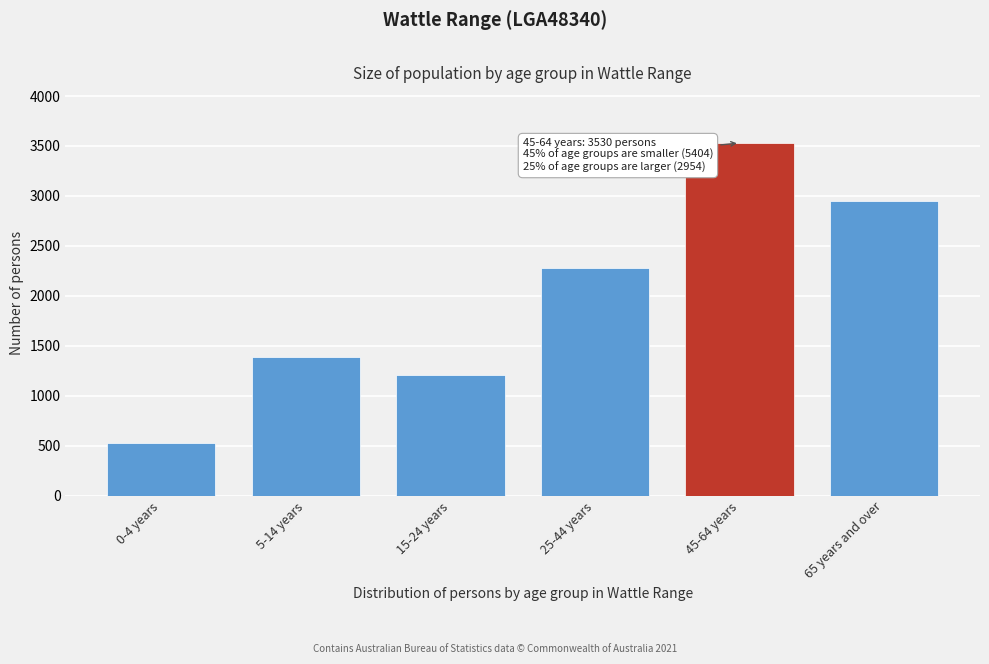

Reading left to right, transcribe all the data shown in this chart.

527	1392	1209	2276	3530	2954